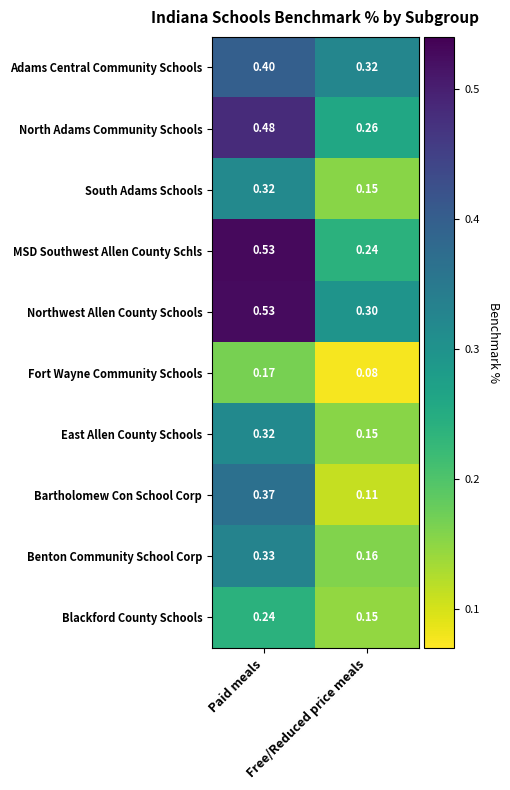

What is the total value across all series at Free/Reduced price meals?

1.9